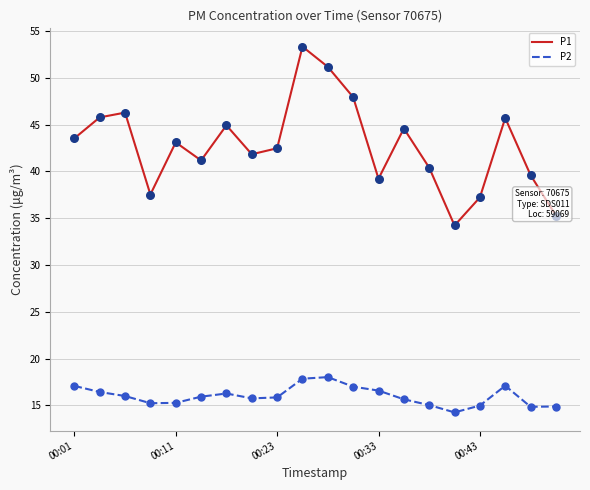

Which series has the largest total across all categories?

P1